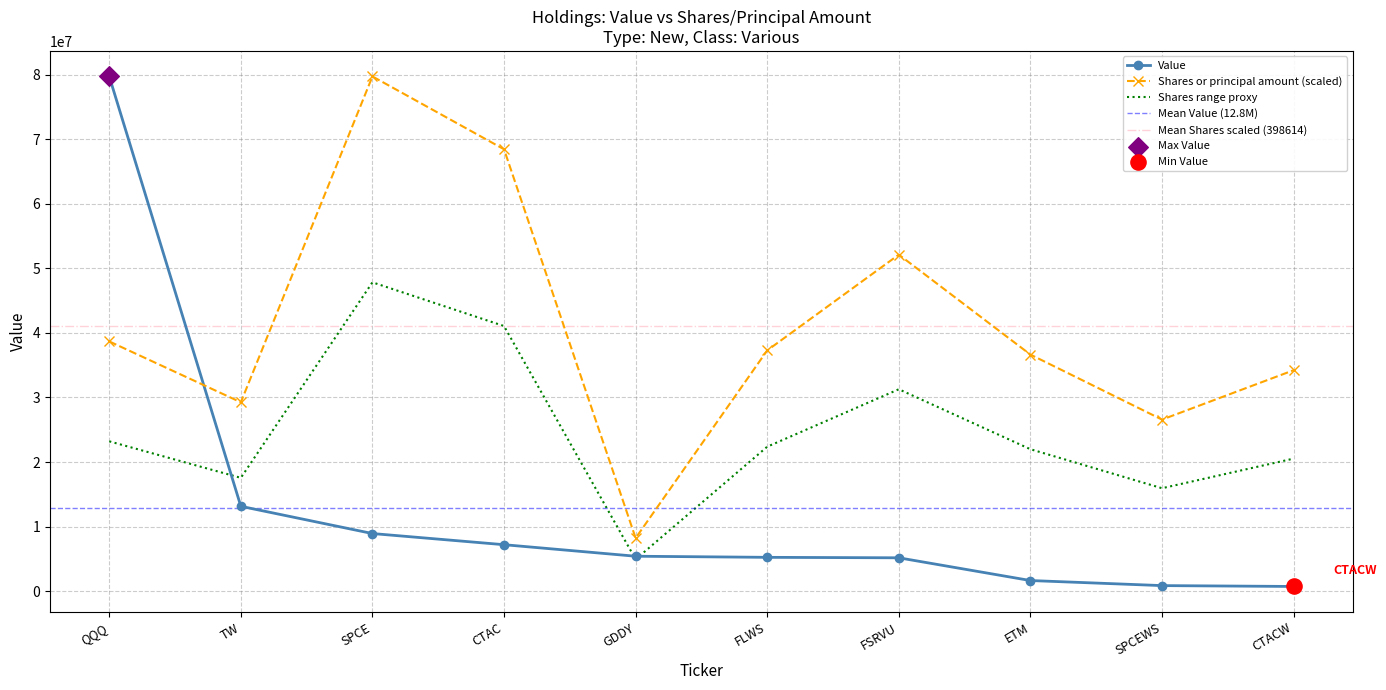

Which series contains the lowest Y value?

Value